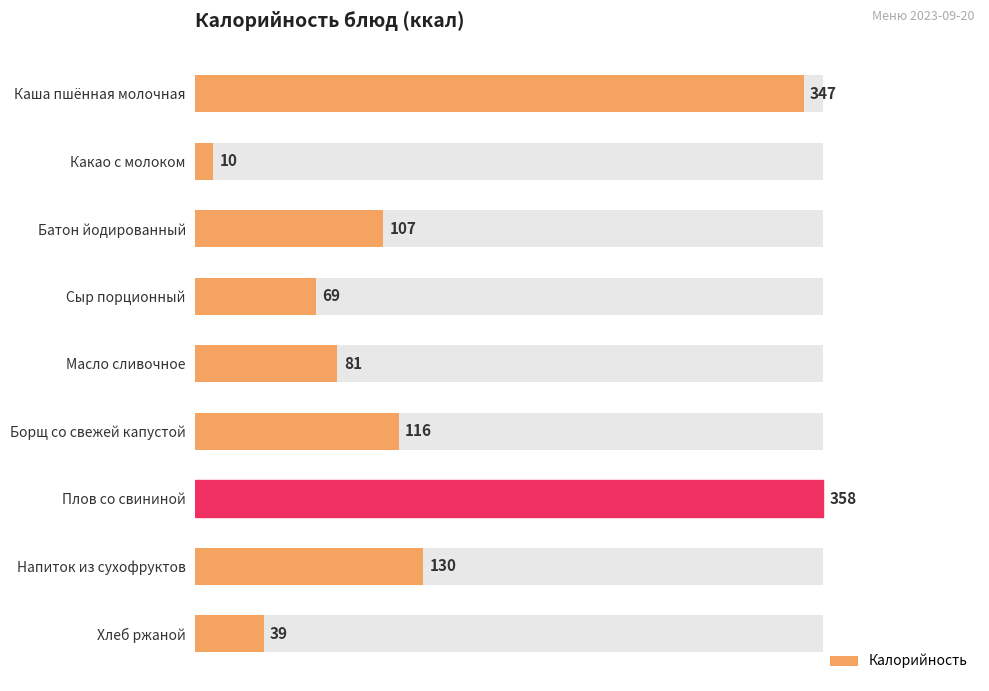

Reading left to right, transcribe all the data shown in this chart.

347	10	107	69	81	116	358	130	39